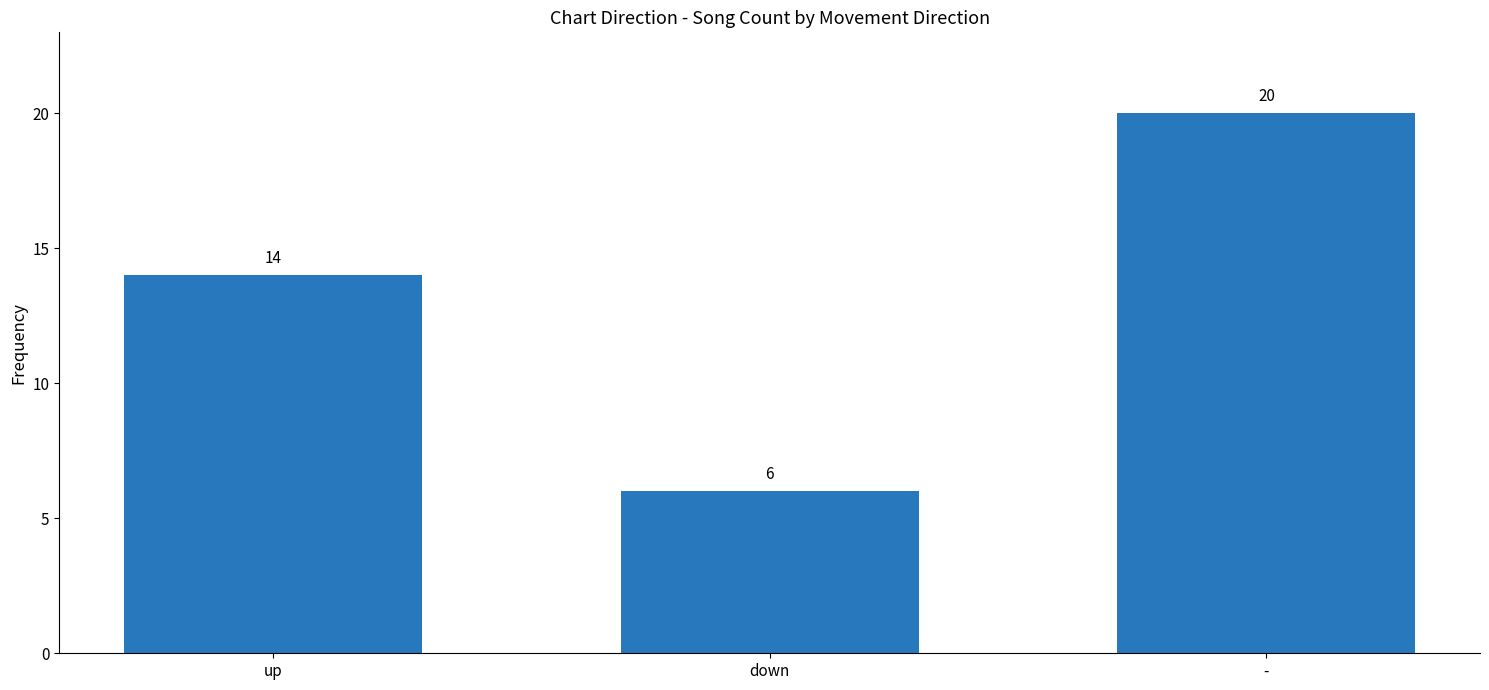

Count the values in the range 6 to 20.

3